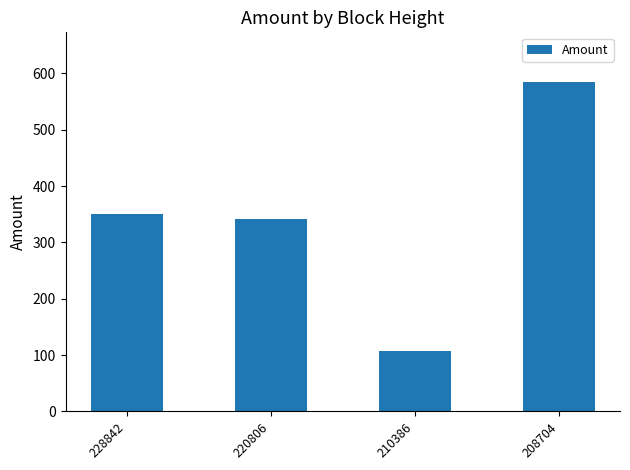

Does the chart contain stacked bars?

No